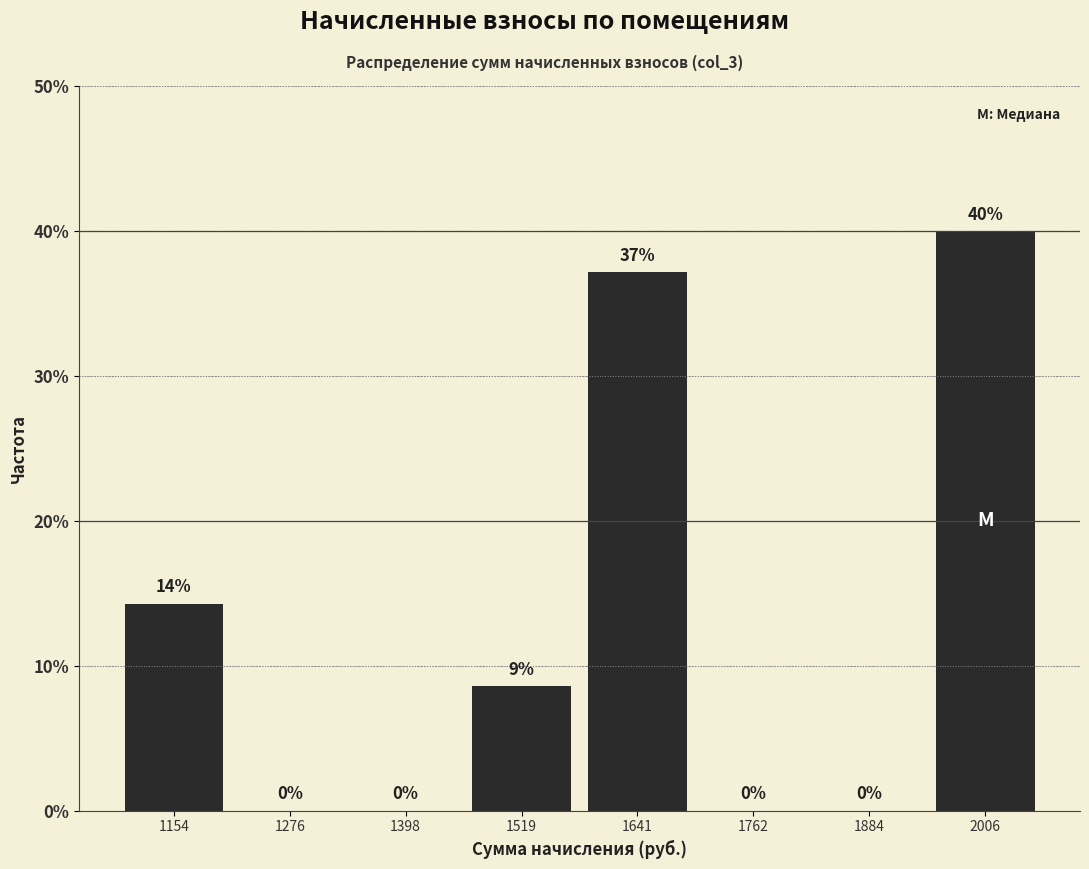

Over which range of the x-axis is the bar tallest?

1940 to 2060